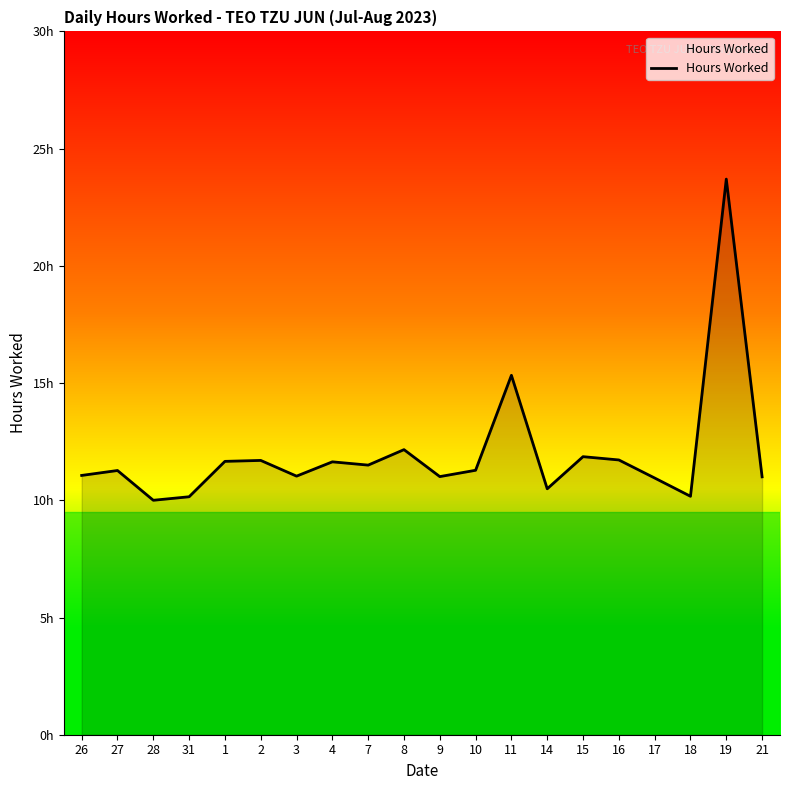

Does the chart have visible grid lines?

No